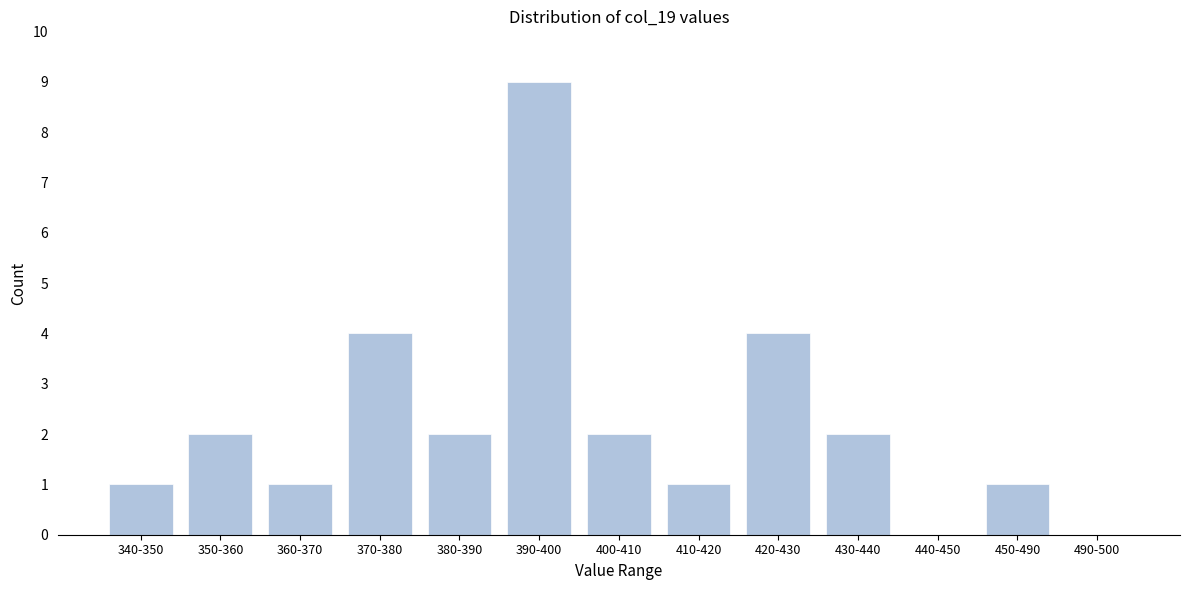

Reading left to right, list all the values displayed in this chart.

340-350=1	350-360=2	360-370=1	370-380=4	380-390=2	390-400=9	400-410=2	410-420=1	420-430=4	430-440=2	440-450=0	450-490=1	490-500=0